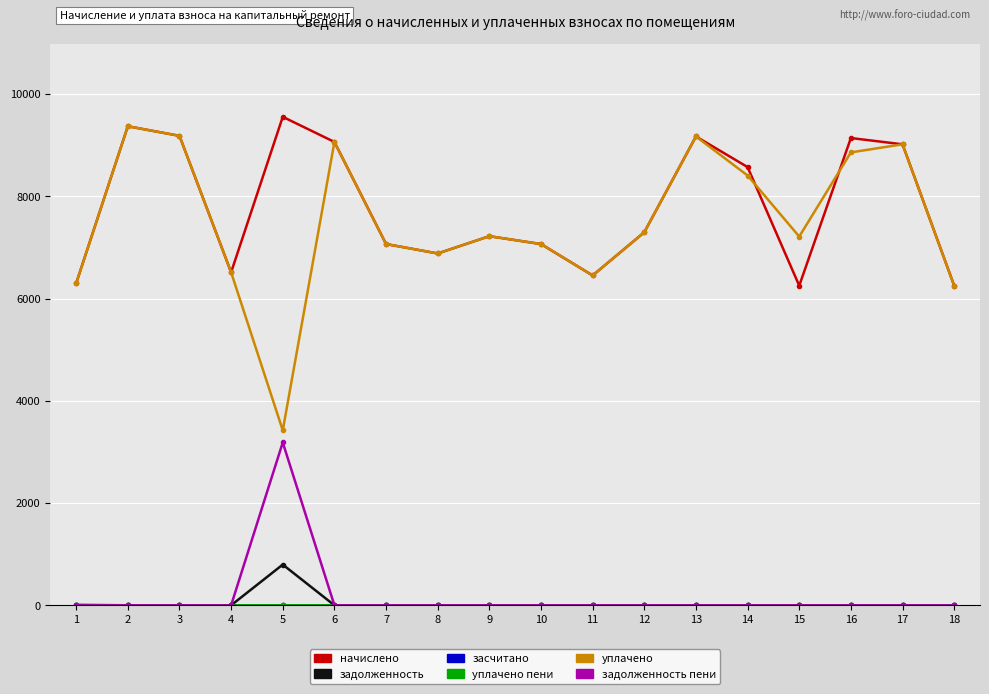

What is the lowest value of the уплачено series?

3421.2